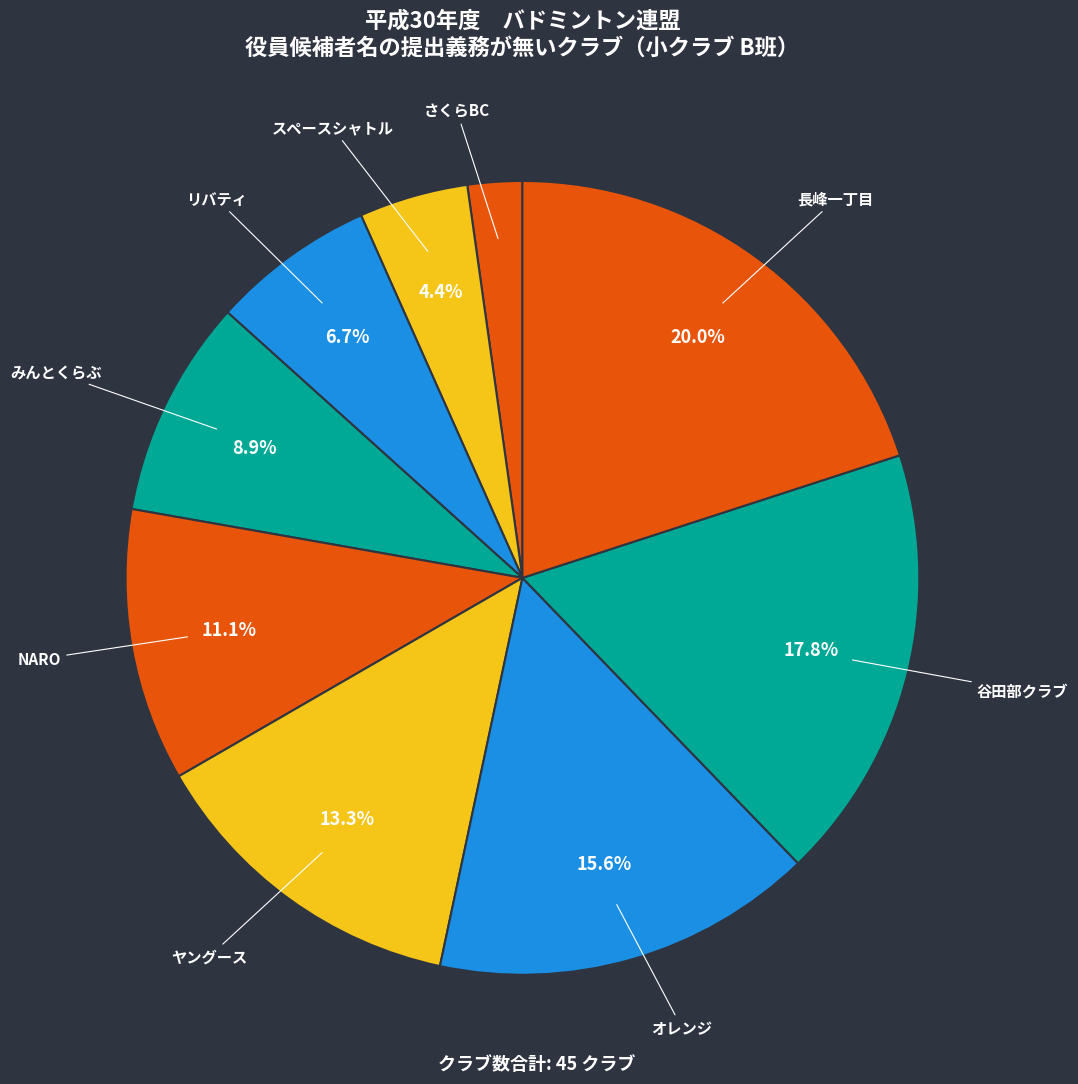

Is さくらBC the majority of the pie?

No